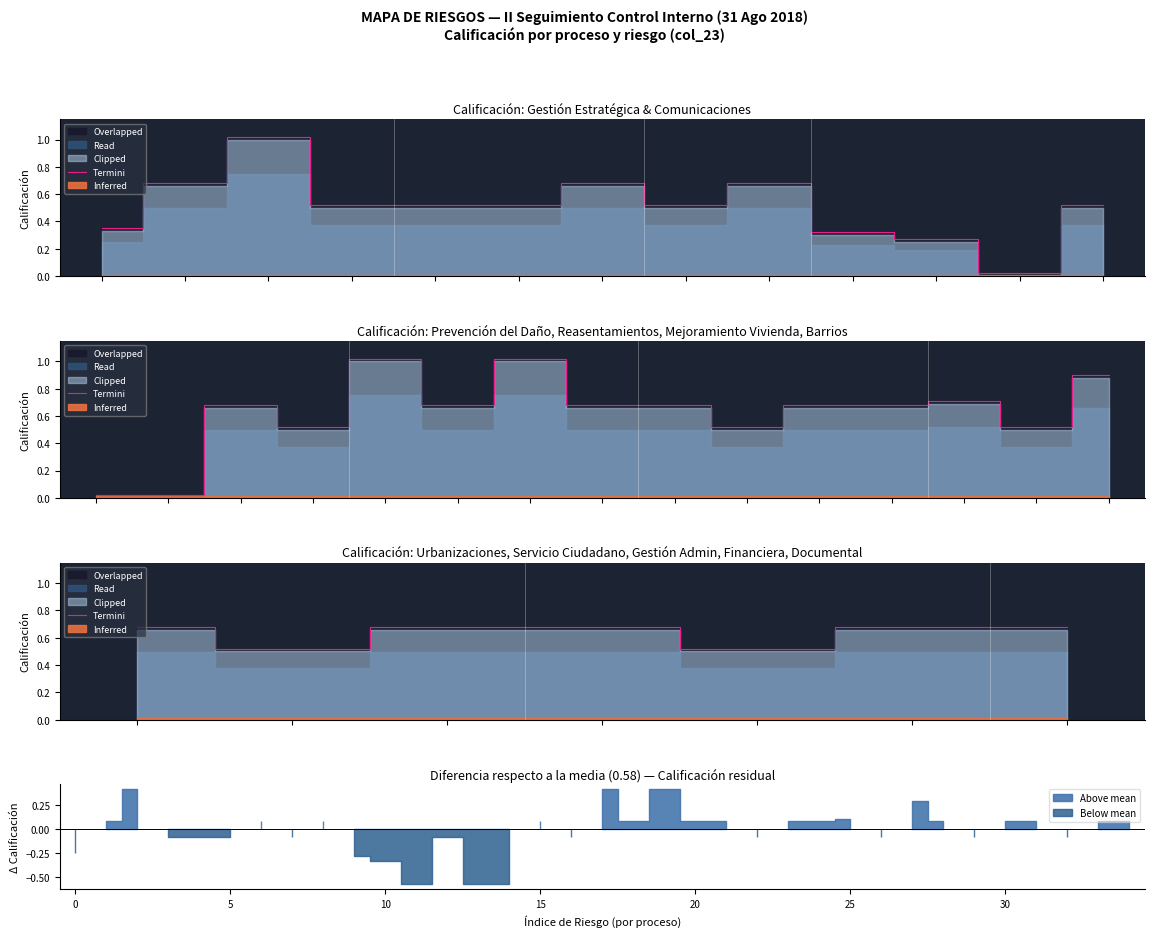

Is it true that the value at 25 is 0.7?

True